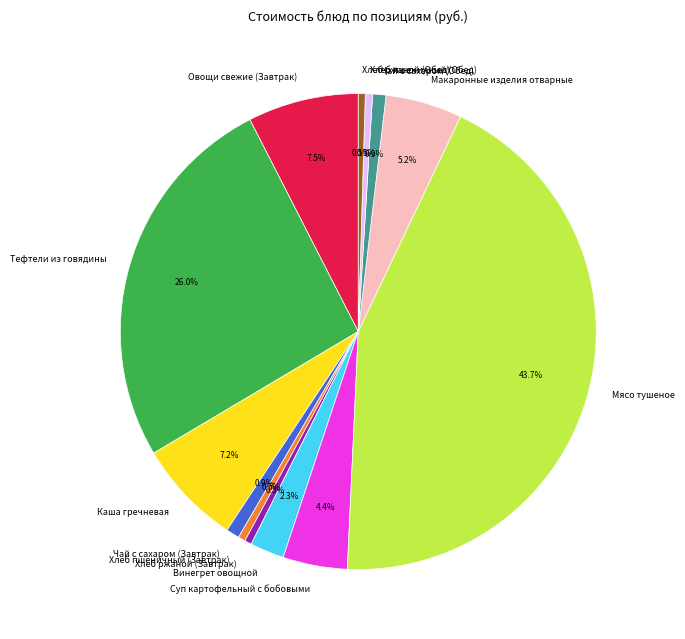

How many segments does this pie chart have?

13